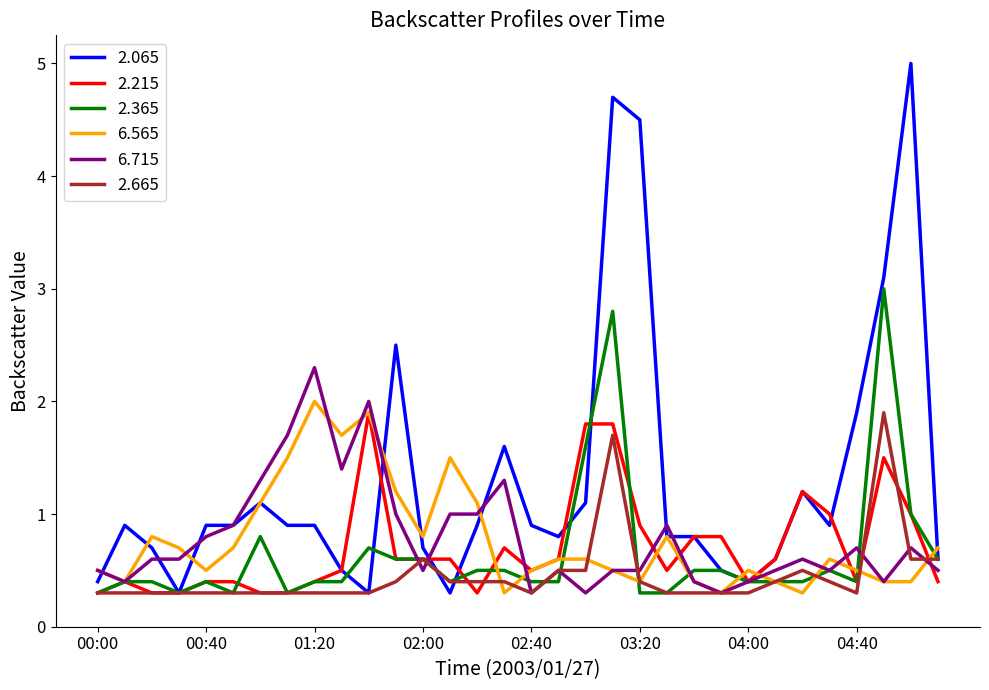

Which series has the largest range (max minus min)?

2.065